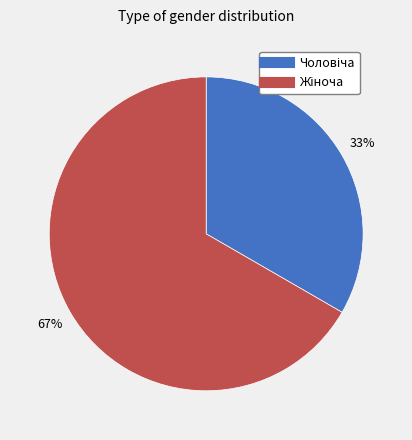

Is there a majority slice in this chart?

Yes